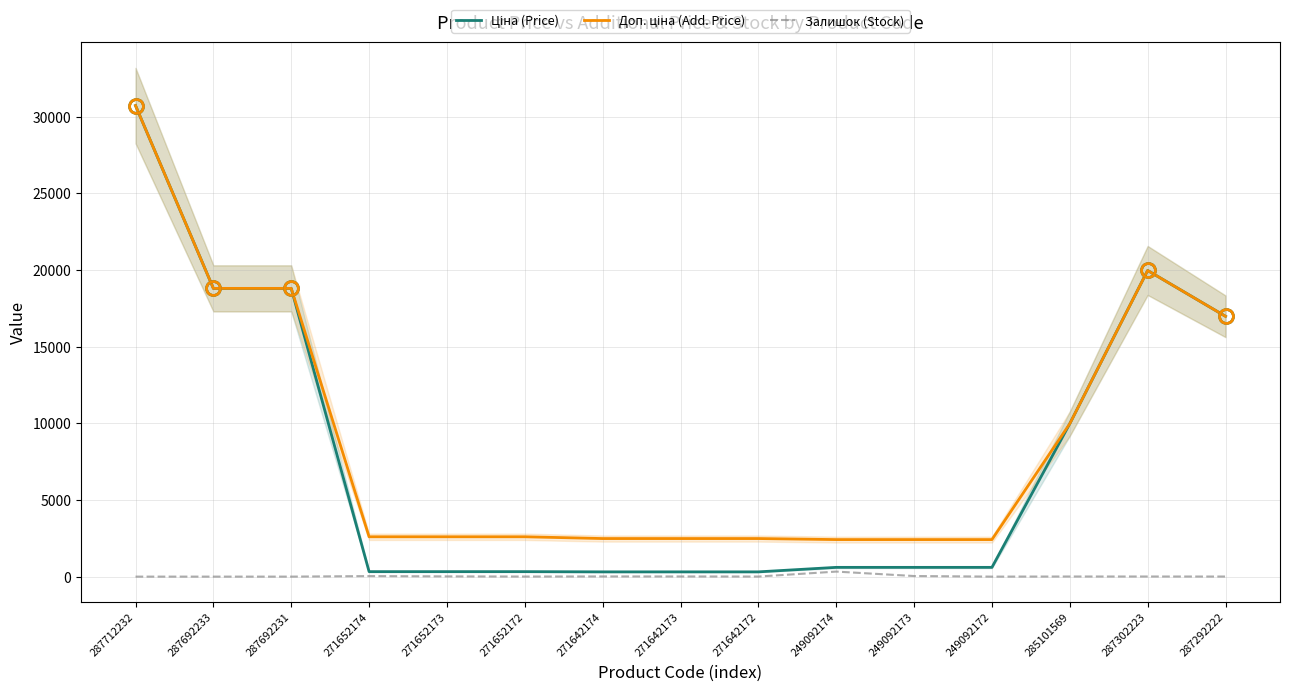

At which label is Доп. ціна (Add. Price) closest to 16565?

287292222